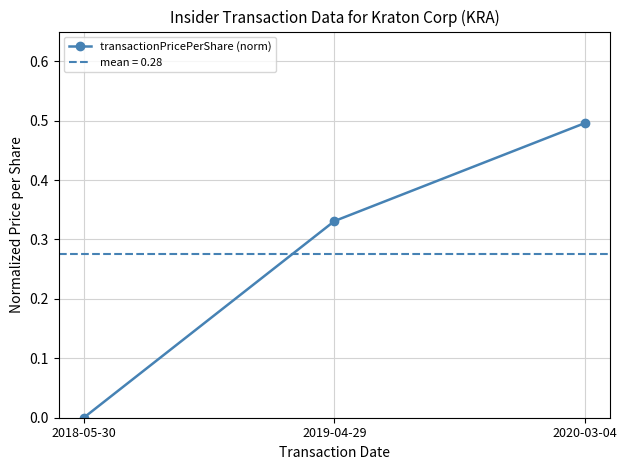

What is the change in value from 2019-04-29 to 2020-03-04?

+0.2